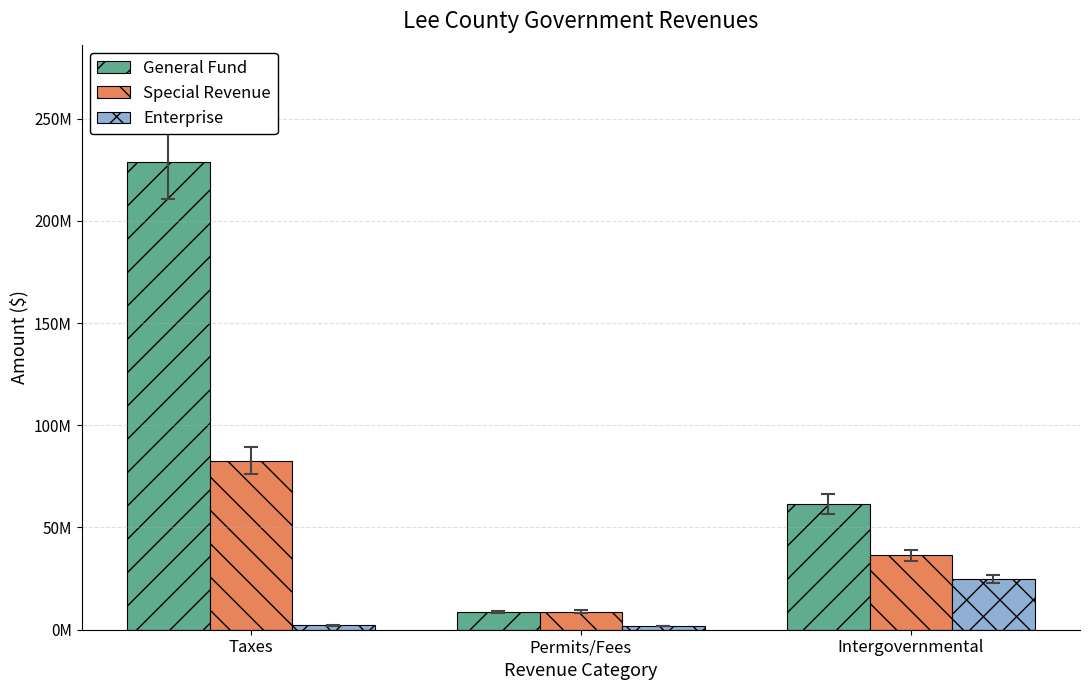

Reading left to right, list all the values displayed in this chart.

General Fund: 228933328	8648921	61577990
Special Revenue: 82553692	8786559	36306224
Enterprise: 2123457	1814012	24862499